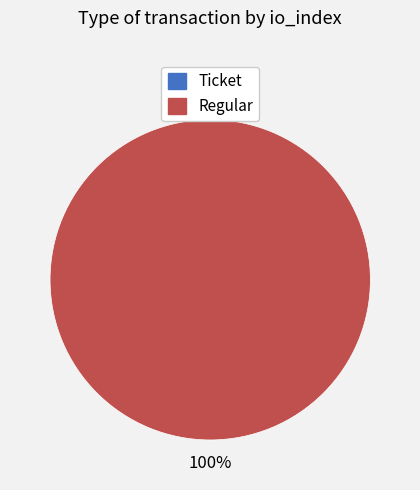

What is the smallest slice in the pie chart?

Ticket